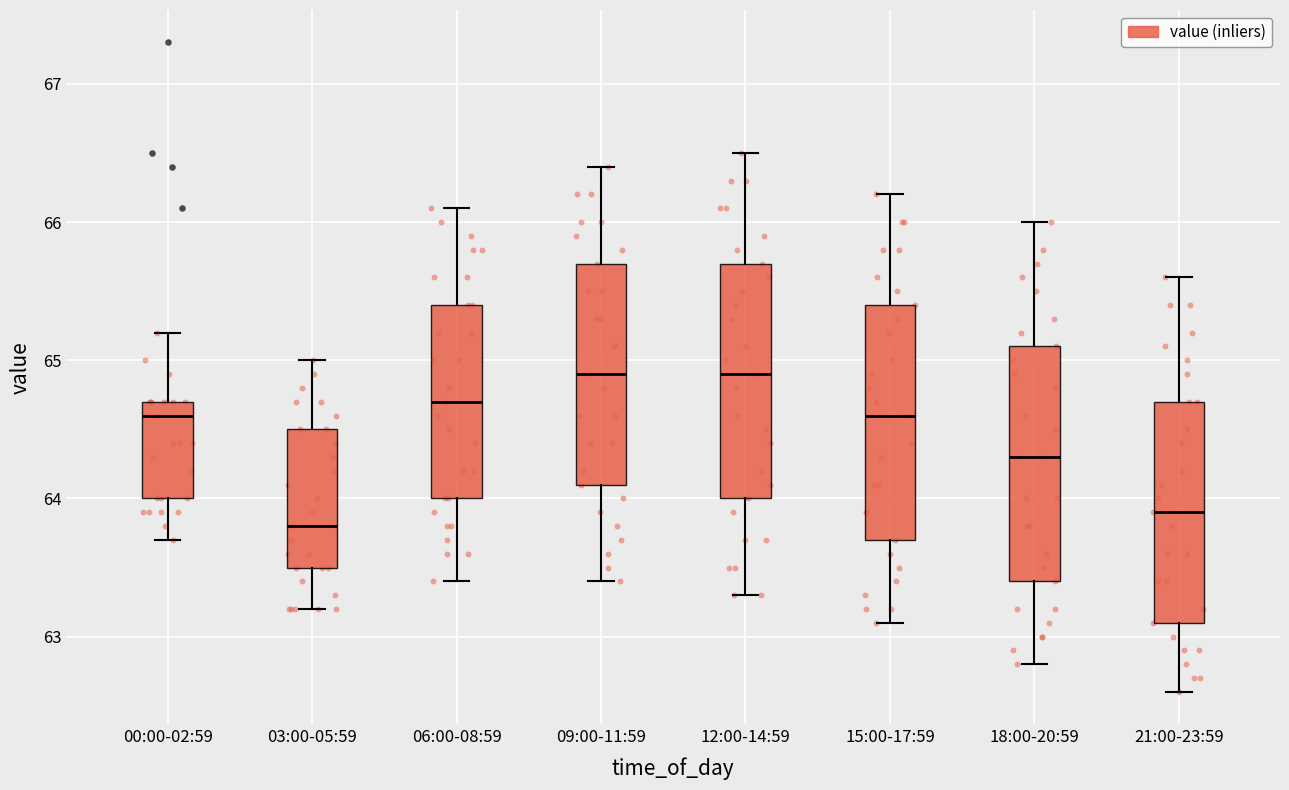

Which box's median line is the lowest?

03:00-05:59